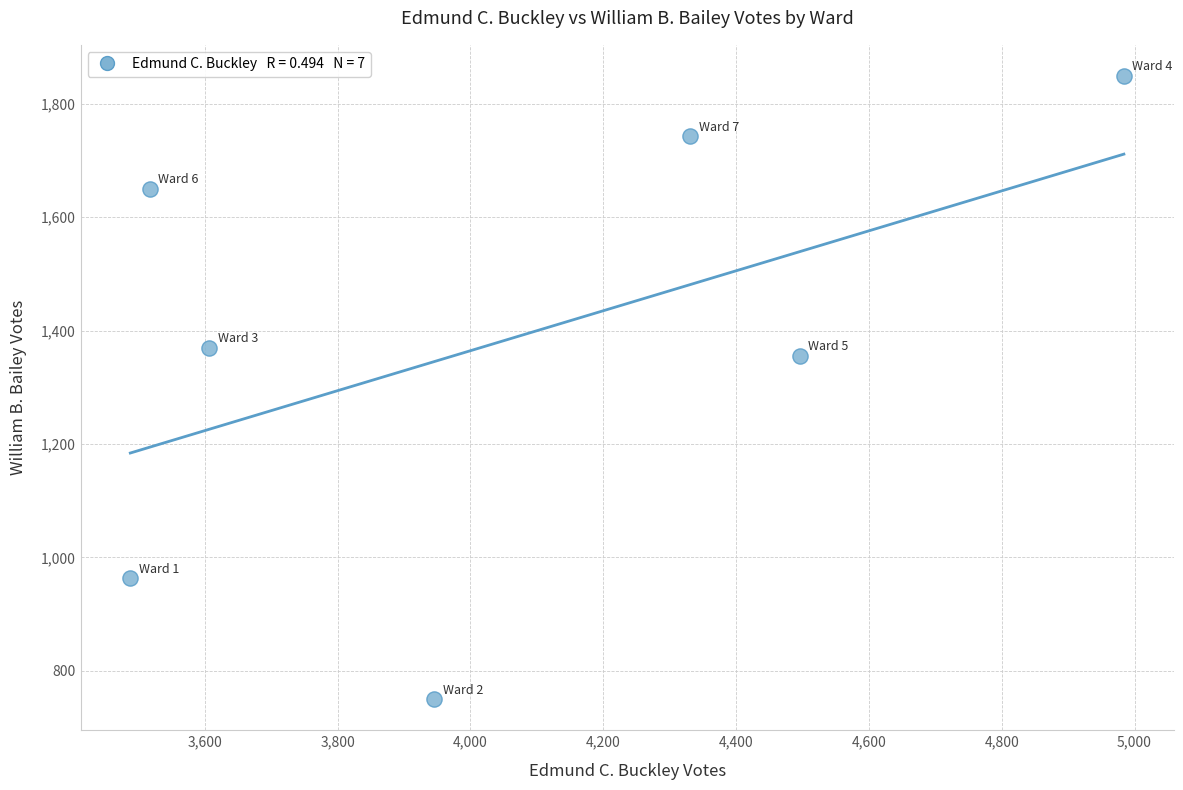

What is the average X value?

4053